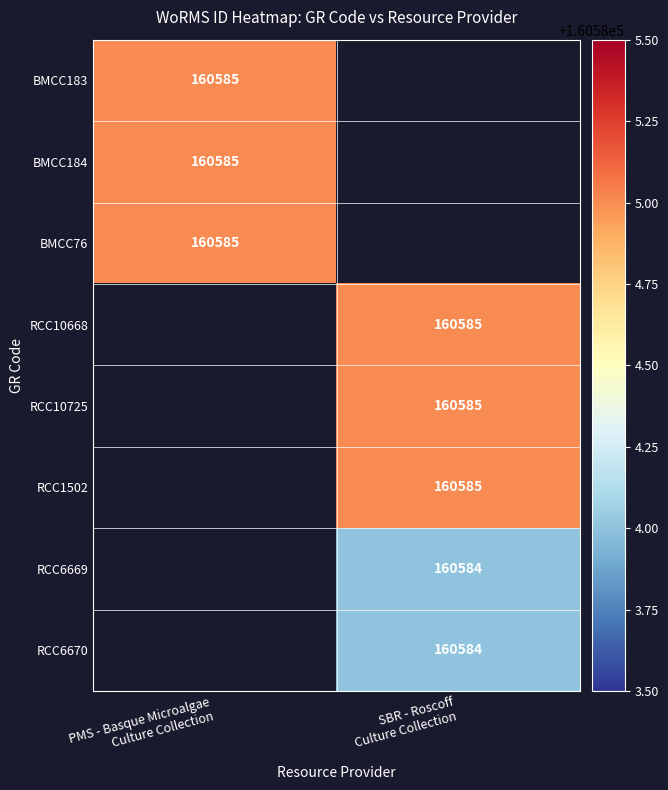

Between PMS - Basque Microalgae
Culture Collection and SBR - Roscoff
Culture Collection, which is larger?

SBR - Roscoff
Culture Collection